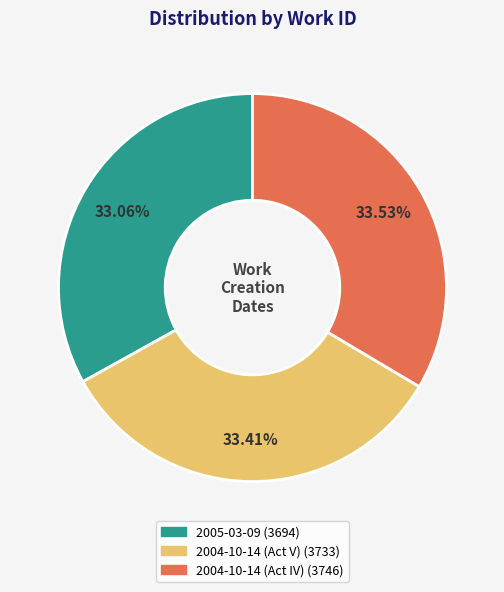

Count the number of slices in the pie.

3